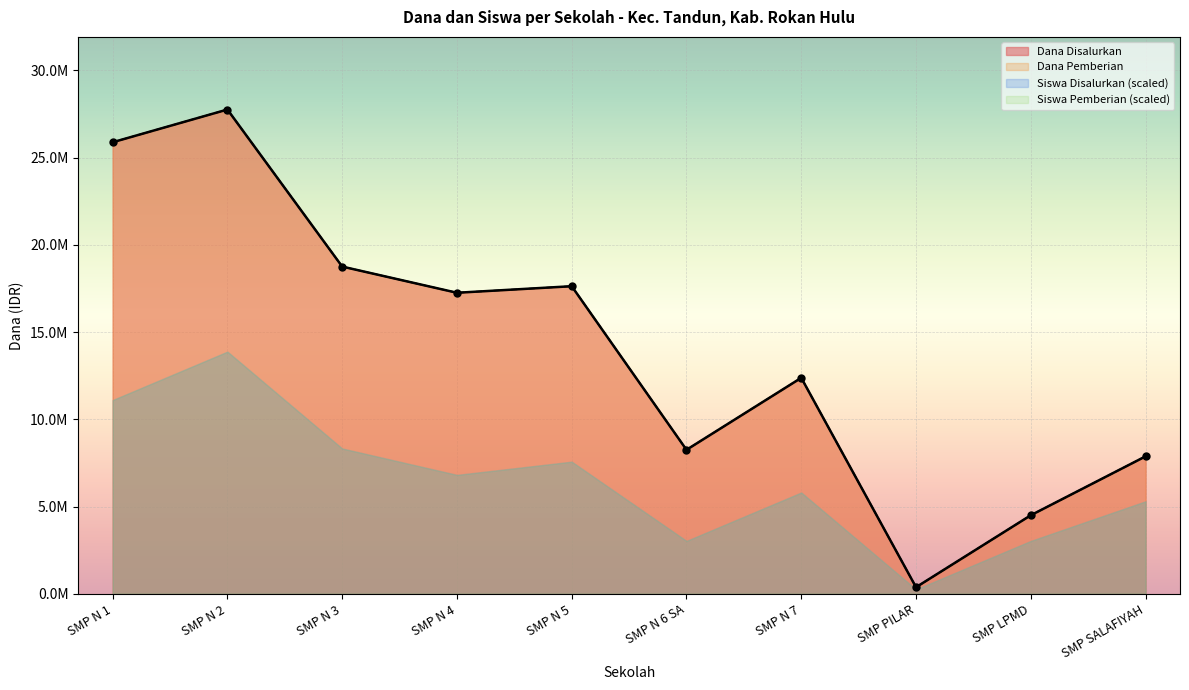

How many lines are shown in the chart?

2